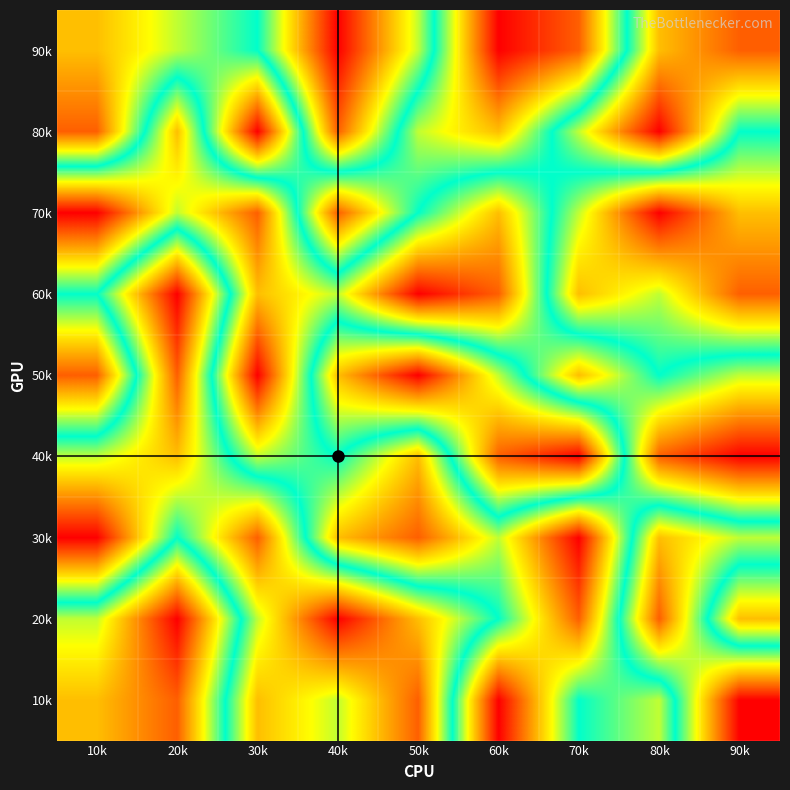

At which category is the sum across all series the highest?

10k